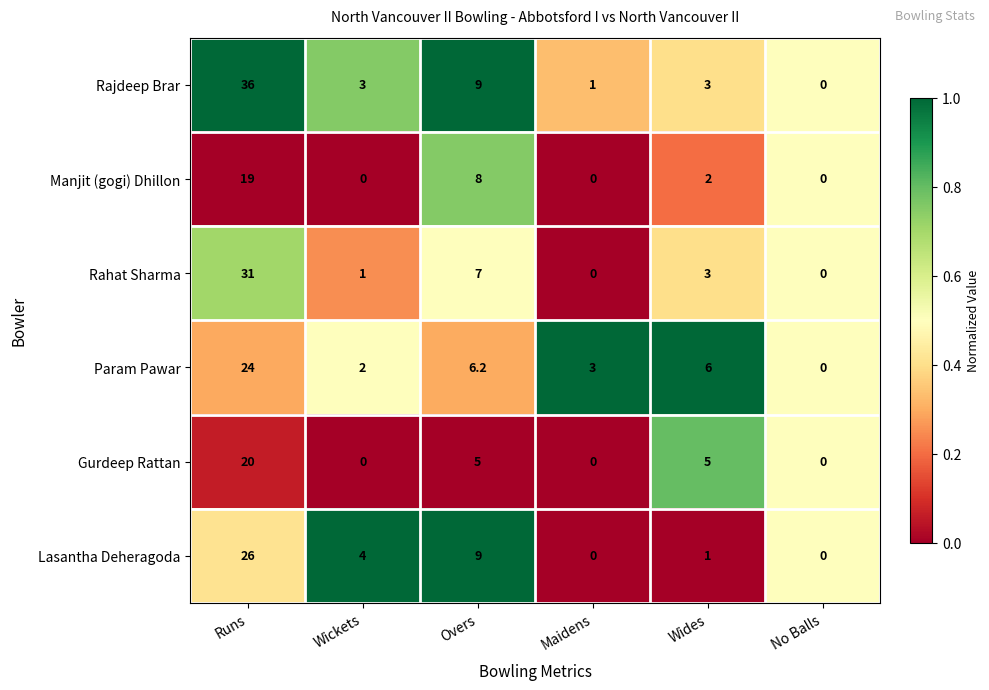

The Lasantha Deheragoda series shows 0.0 at No Balls. True or false?

True